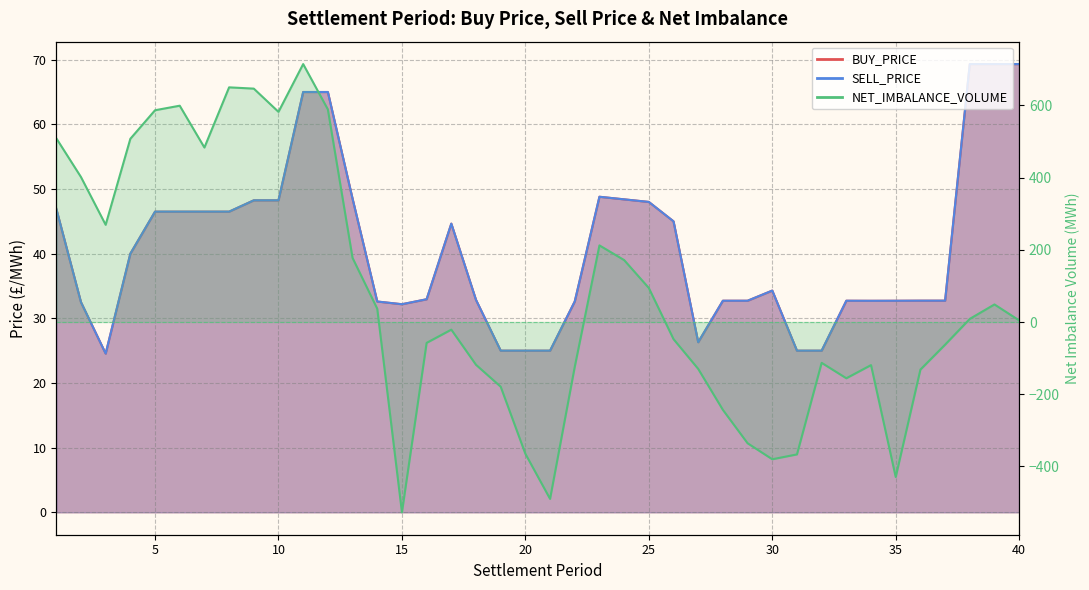

True or false: BUY_PRICE and SELL_PRICE cross at least once.

False